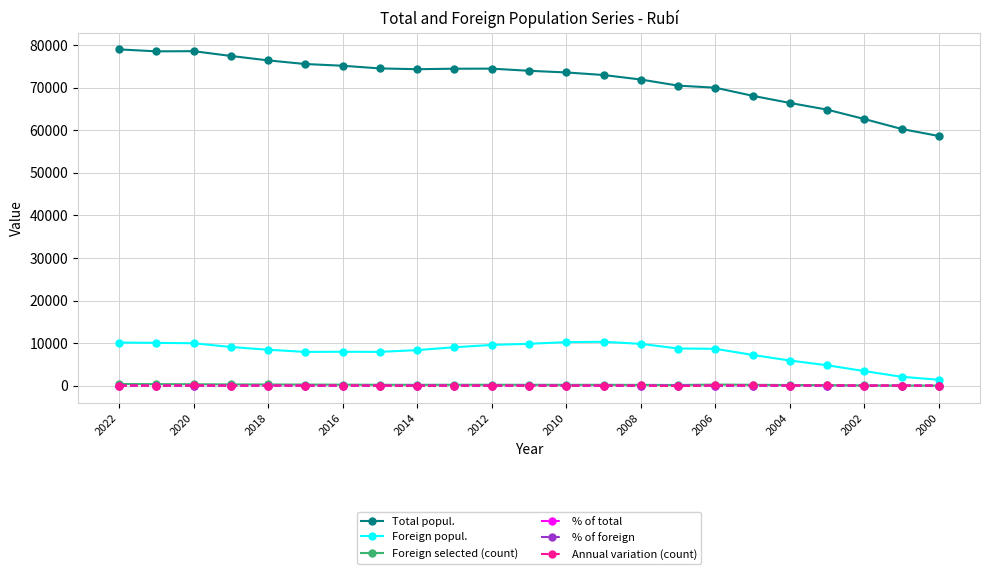

What is the value of the Foreign popul. point at the 13th from the left?

10225.0